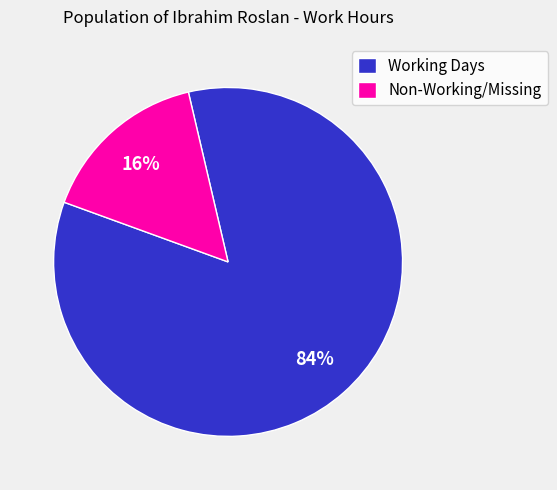

True or false: Working Days accounts for 84% of the total.

True